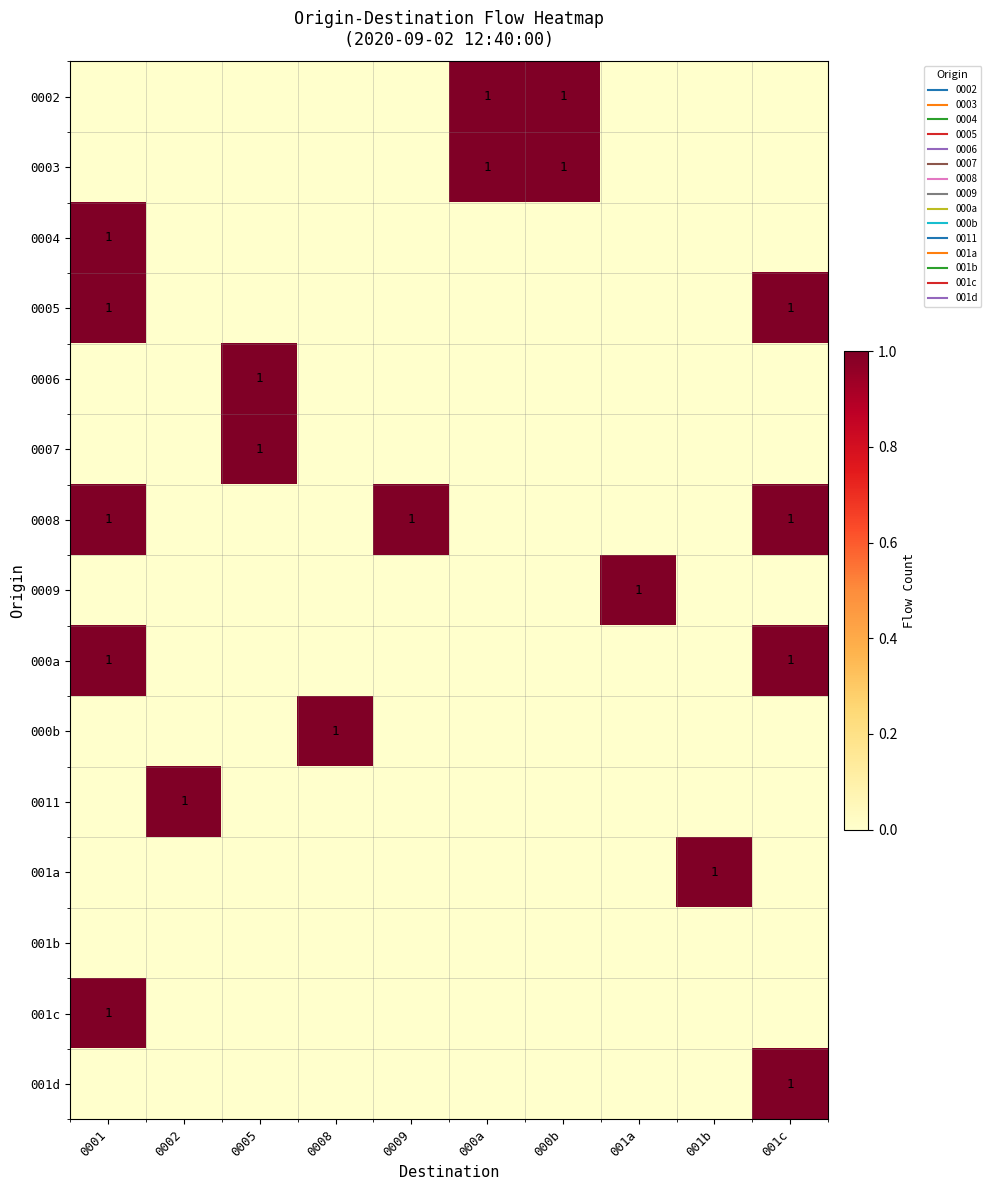

What is the maximum value shown in the chart?

1